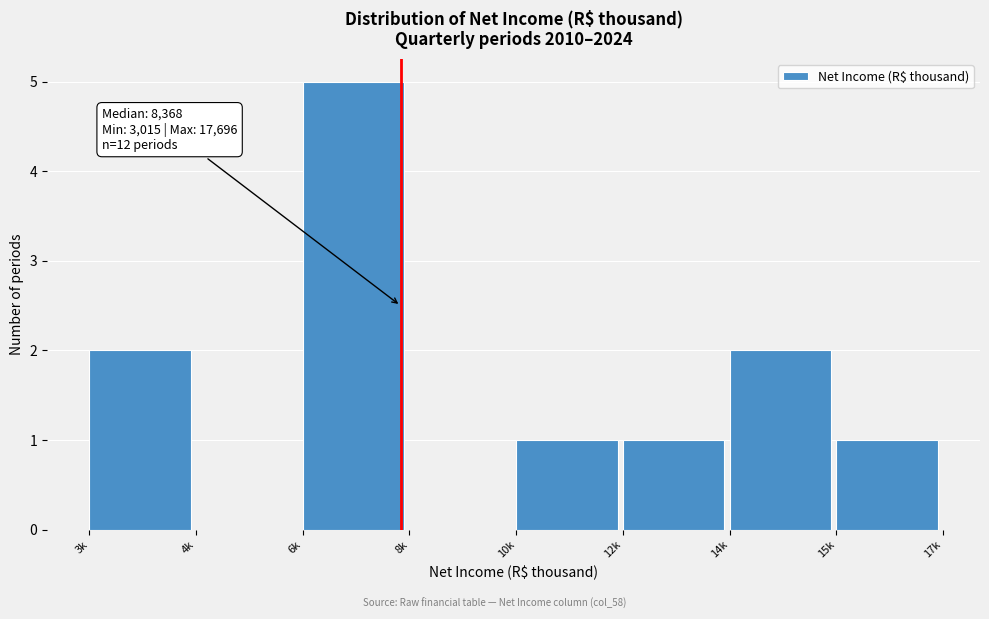

Reading left to right, list all the values displayed in this chart.

3k=2	4k=0	6k=5	8k=0	10k=1	12k=1	14k=2	15k=1